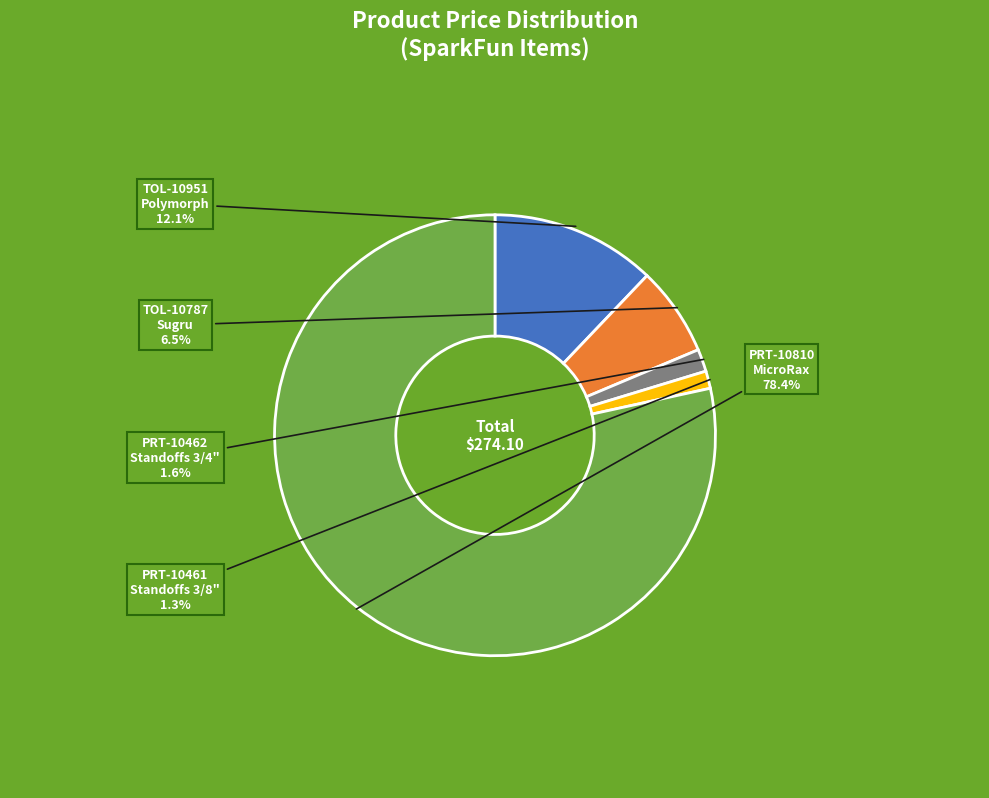

Is there any slice that represents more than half of the pie?

Yes